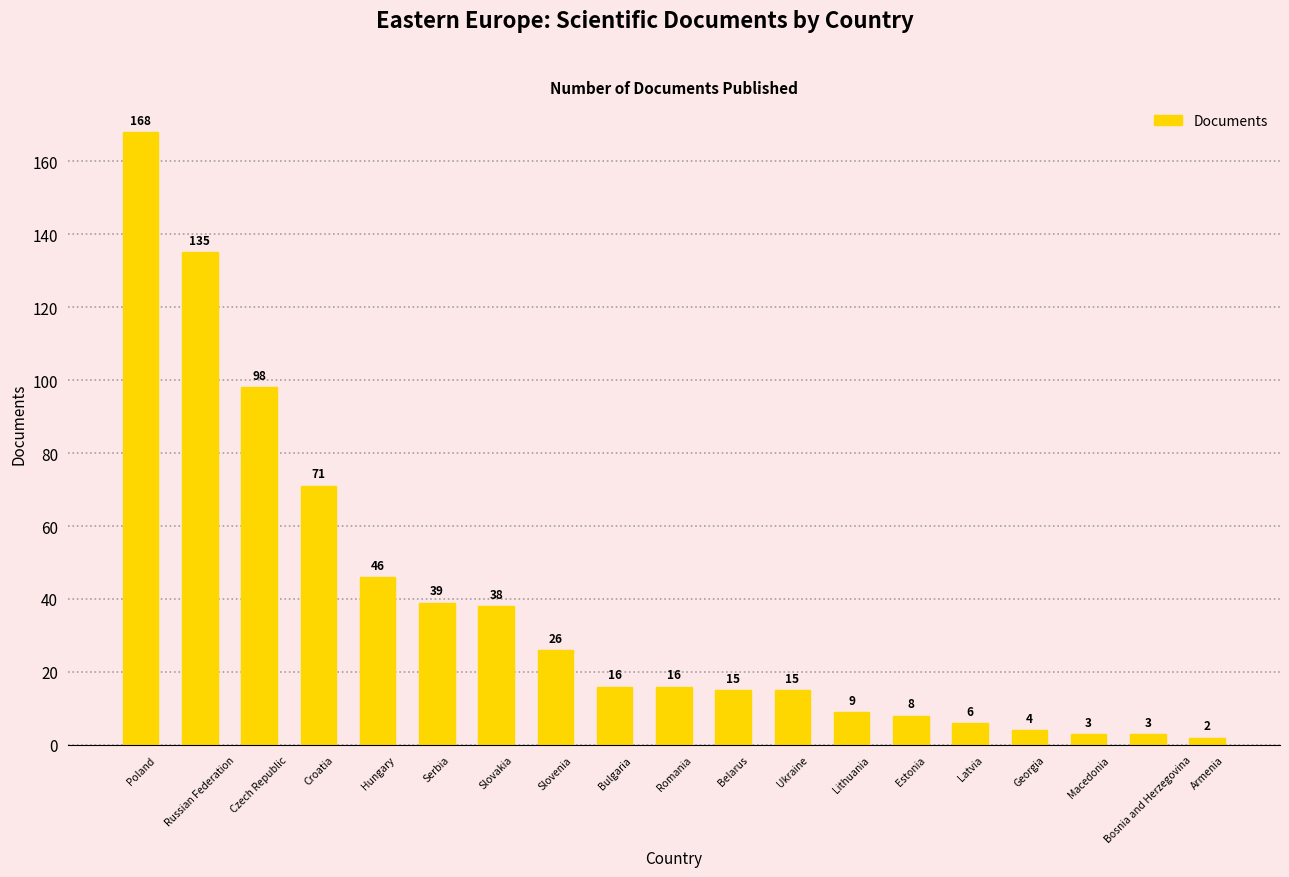

Where does the data first go above 16?

Poland